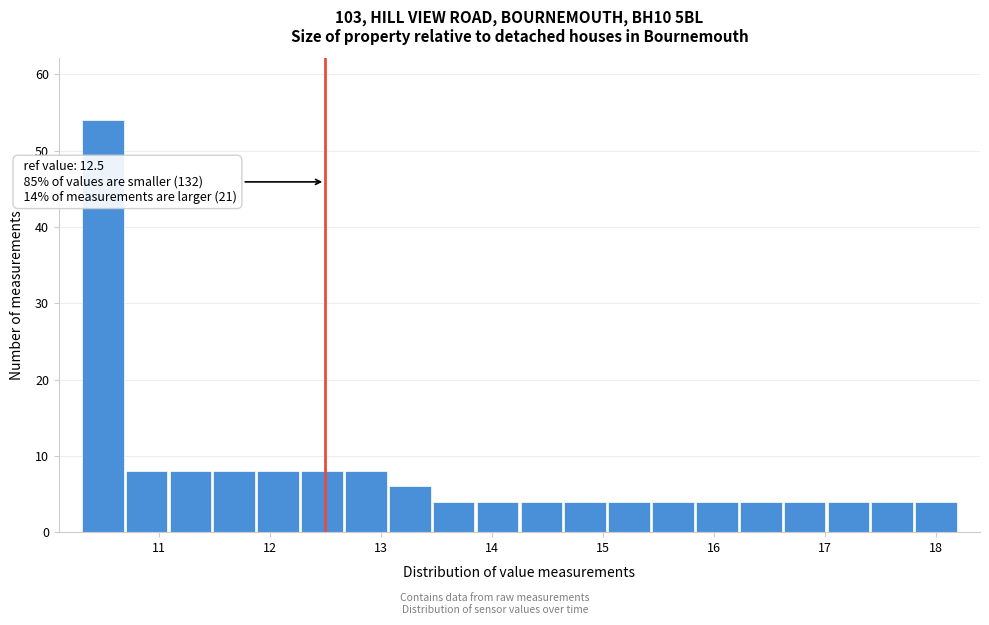

Around what value on the x-axis is the tallest bar? Give the approximate position of its centre, as read against the axis.

10.5